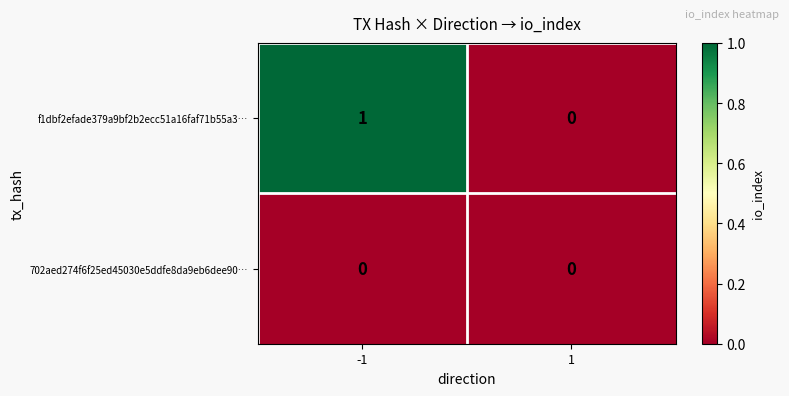

Reading left to right, list all the values displayed in this chart.

f1dbf2efade379a9bf2b2ecc51a16faf71b55a3…: 1	0
702aed274f6f25ed45030e5ddfe8da9eb6dee90…: 0	0